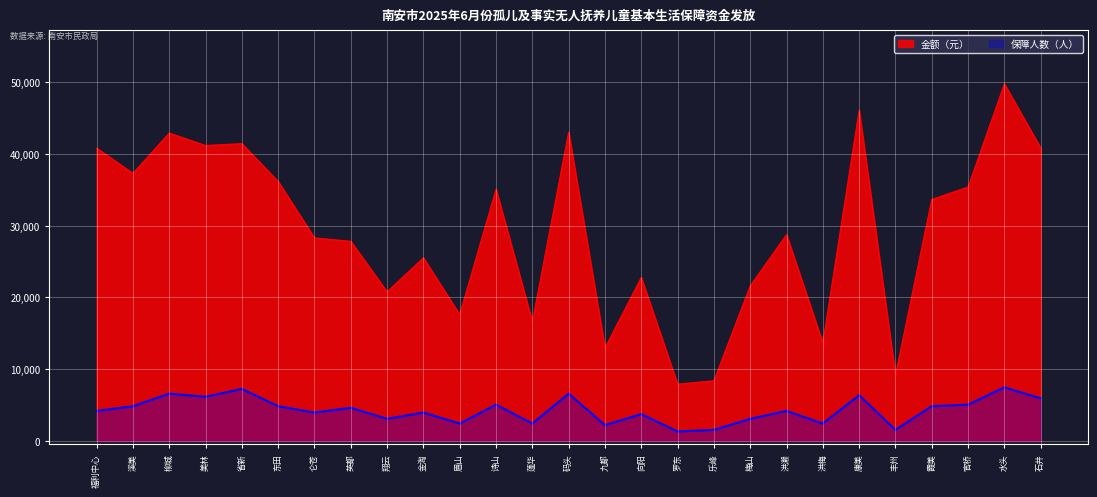

What is the label of the 1st point from the left?

福利中心